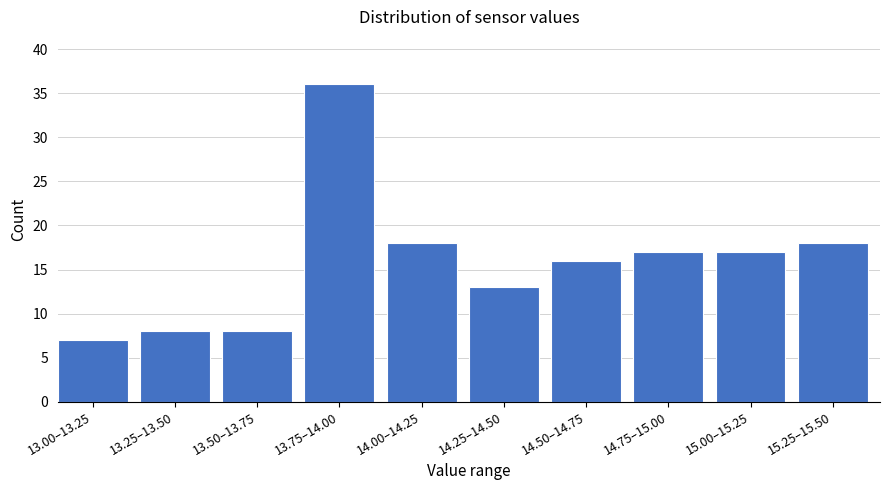

Reading left to right, list all the values displayed in this chart.

7	8	8	36	18	13	16	17	17	18